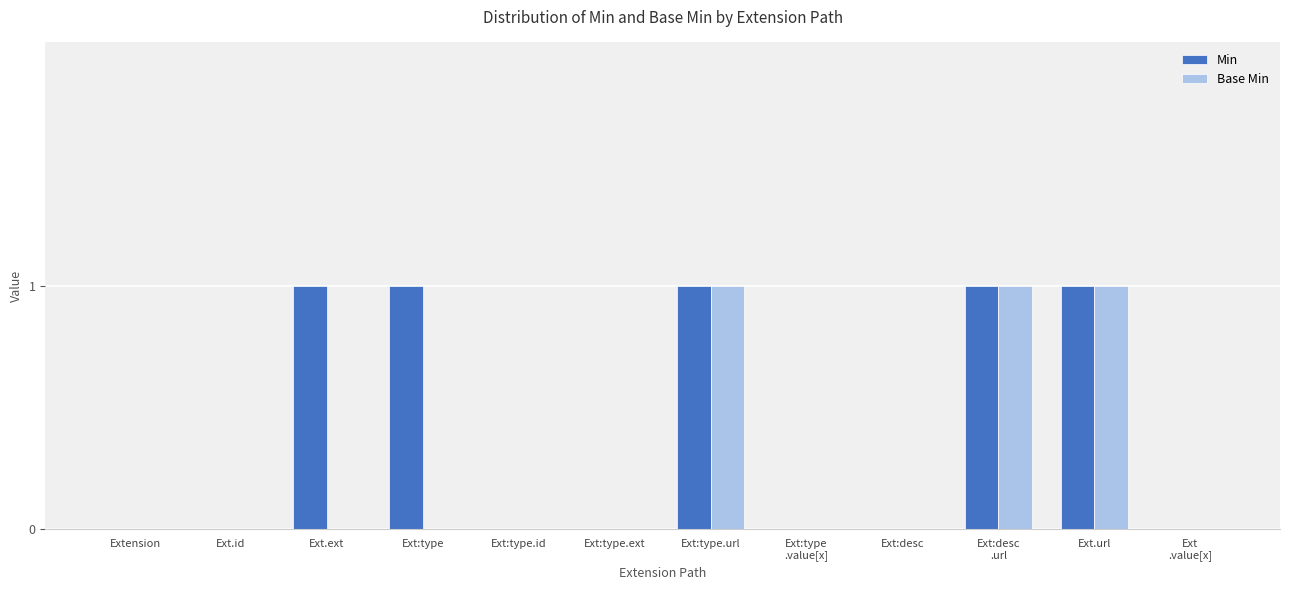

Which series has the largest total across all categories?

Min